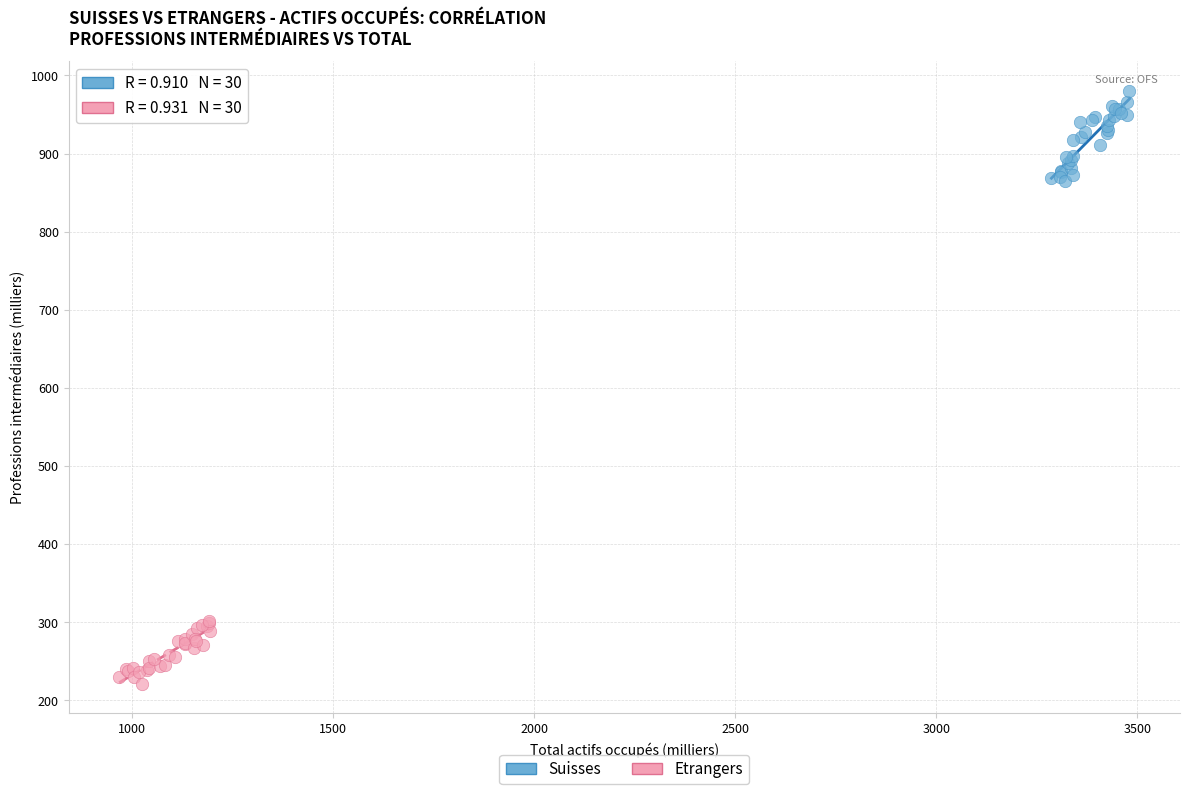

What are all the series names shown in the legend?

Suisses, Etrangers